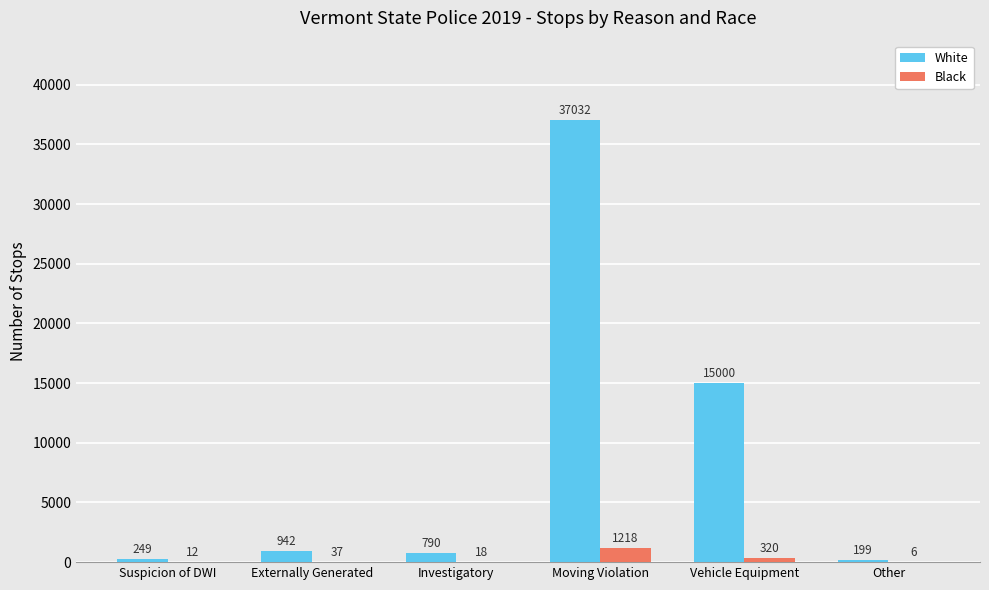

What is the highest value of the Black series?

1218